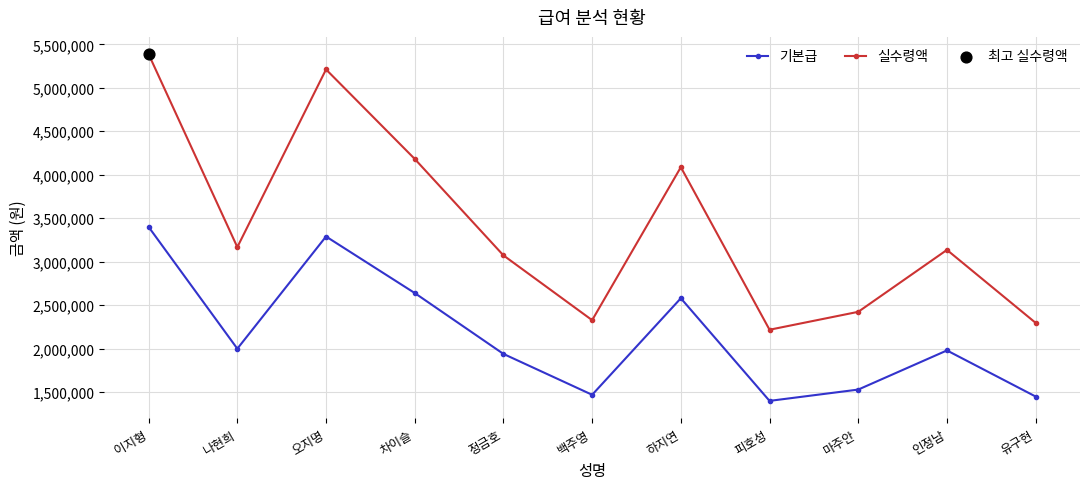

Which series has the largest total across all categories?

실수령액